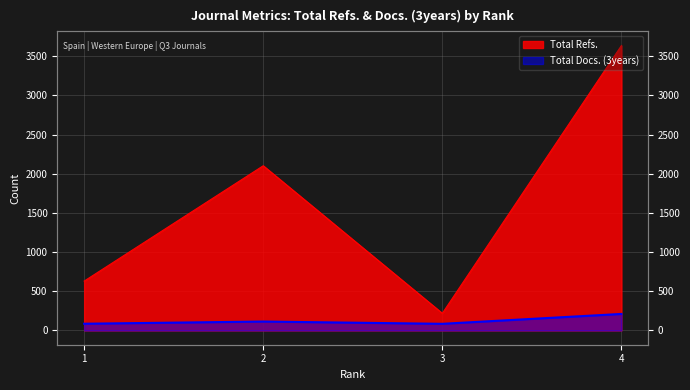

What is the minimum value shown in the chart?

85